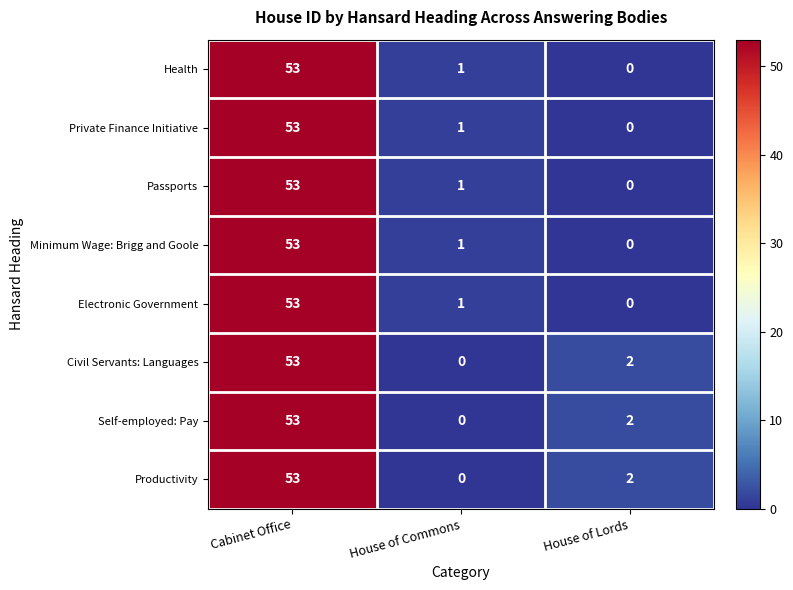

At which category is the sum across all series the highest?

Cabinet Office